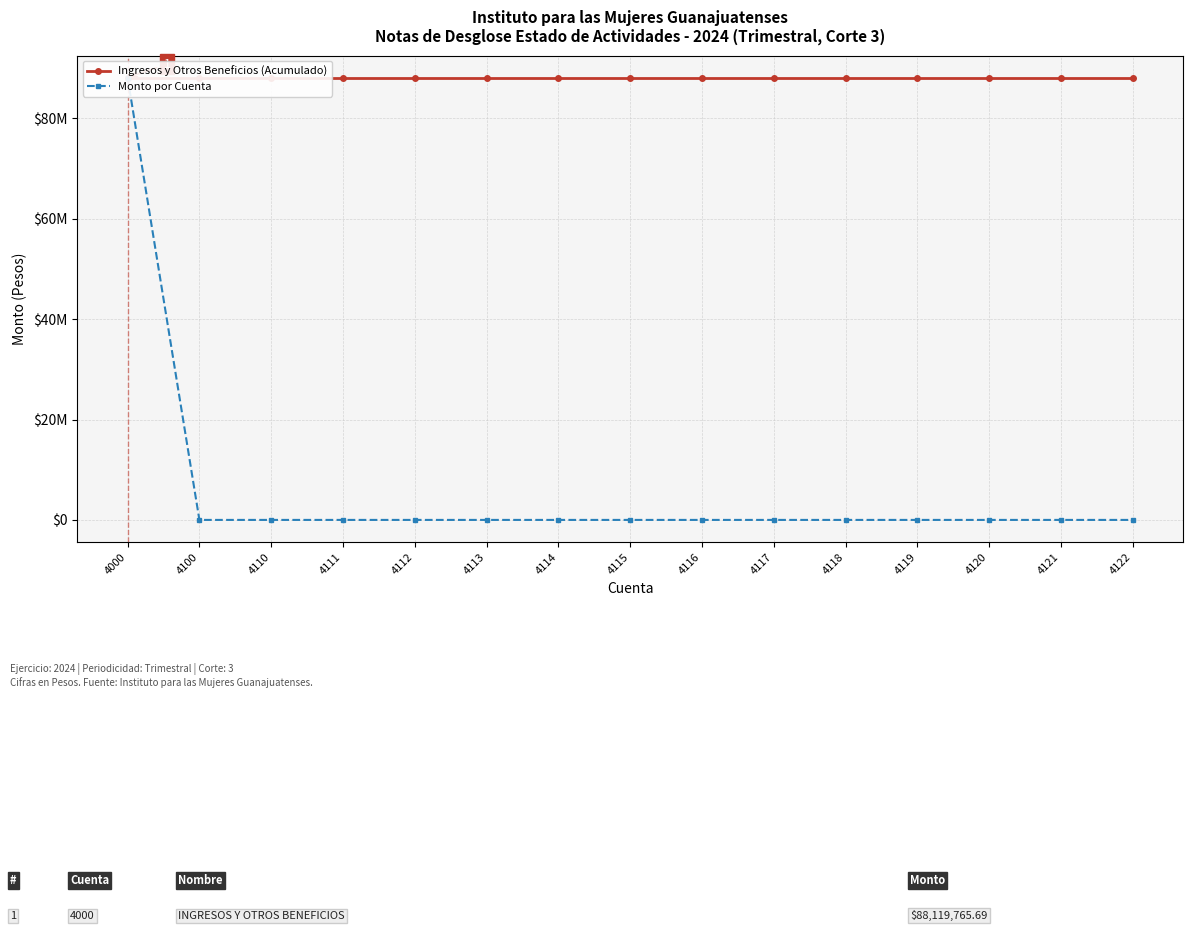

At how many categories does at least one series exceed 13430185?

15